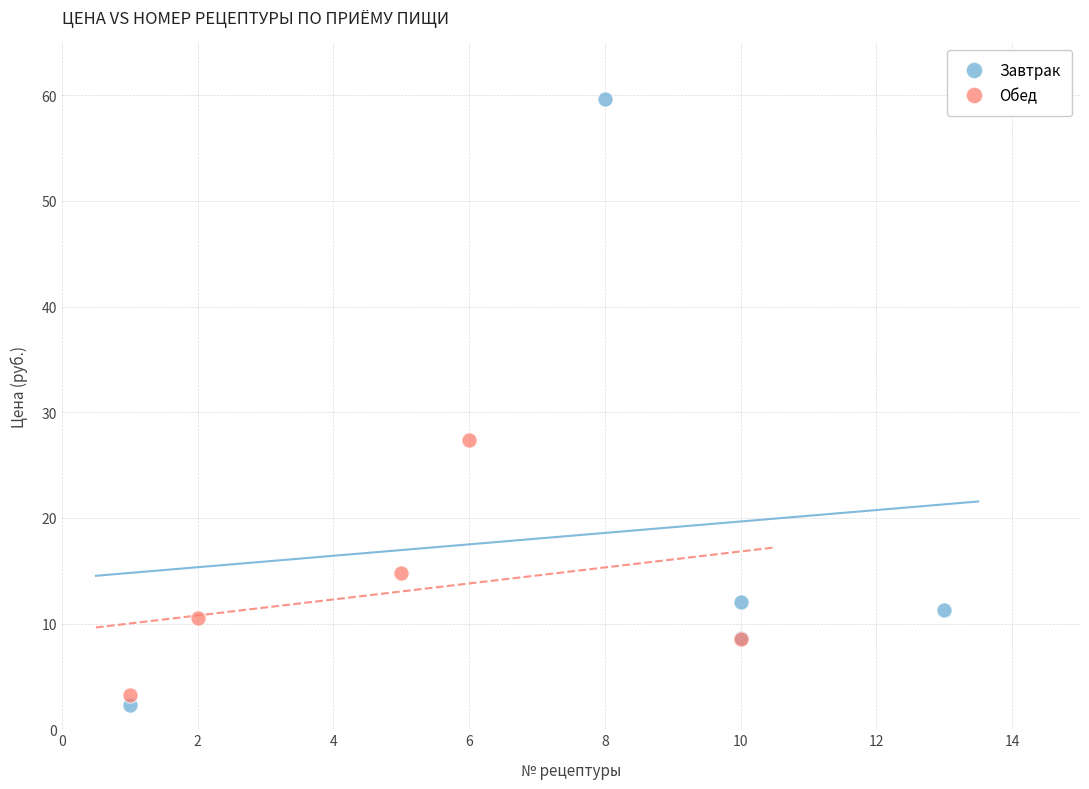

Which series has the largest Y range (max minus min)?

Завтрак